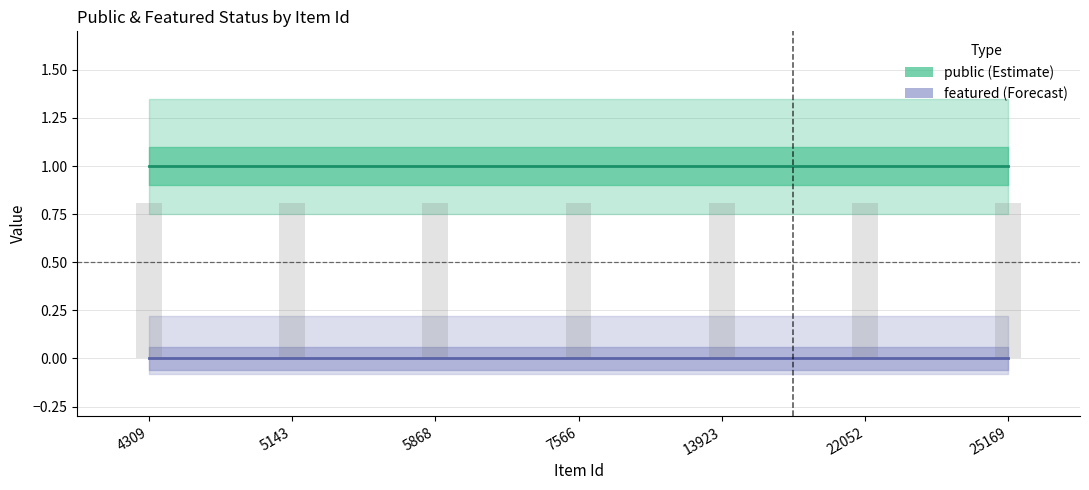

List the labels in order of public value, smallest first.

4309, 5143, 5868, 7566, 13923, 22052, 25169